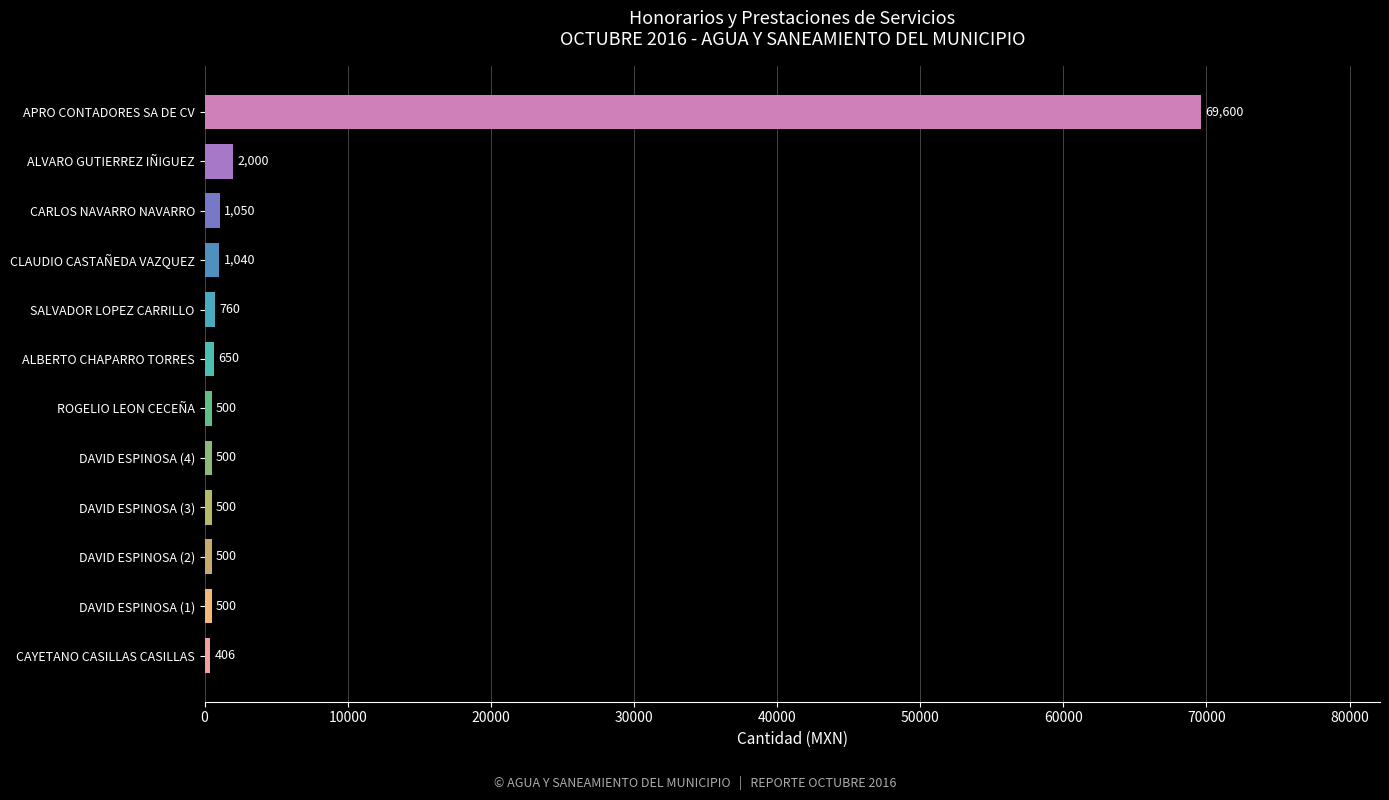

True or false: the data shows 500 at DAVID ESPINOSA (3).

True